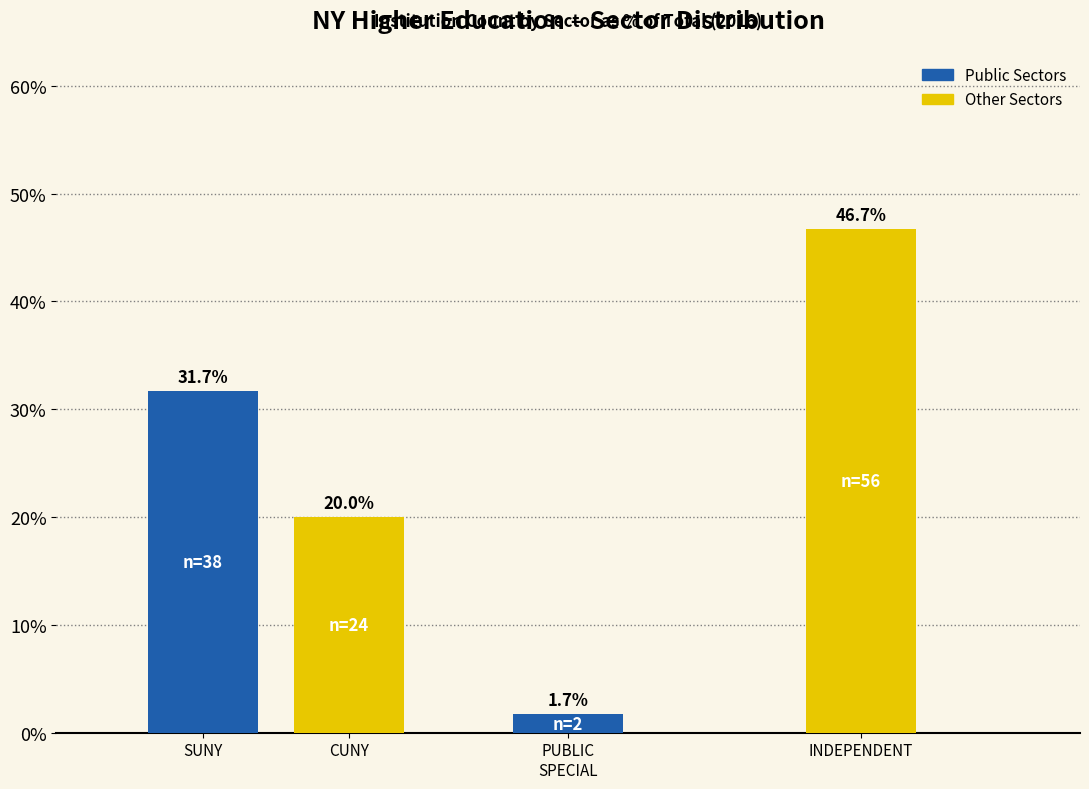

What is the ratio of the value at CUNY to the value at SUNY?

0.6